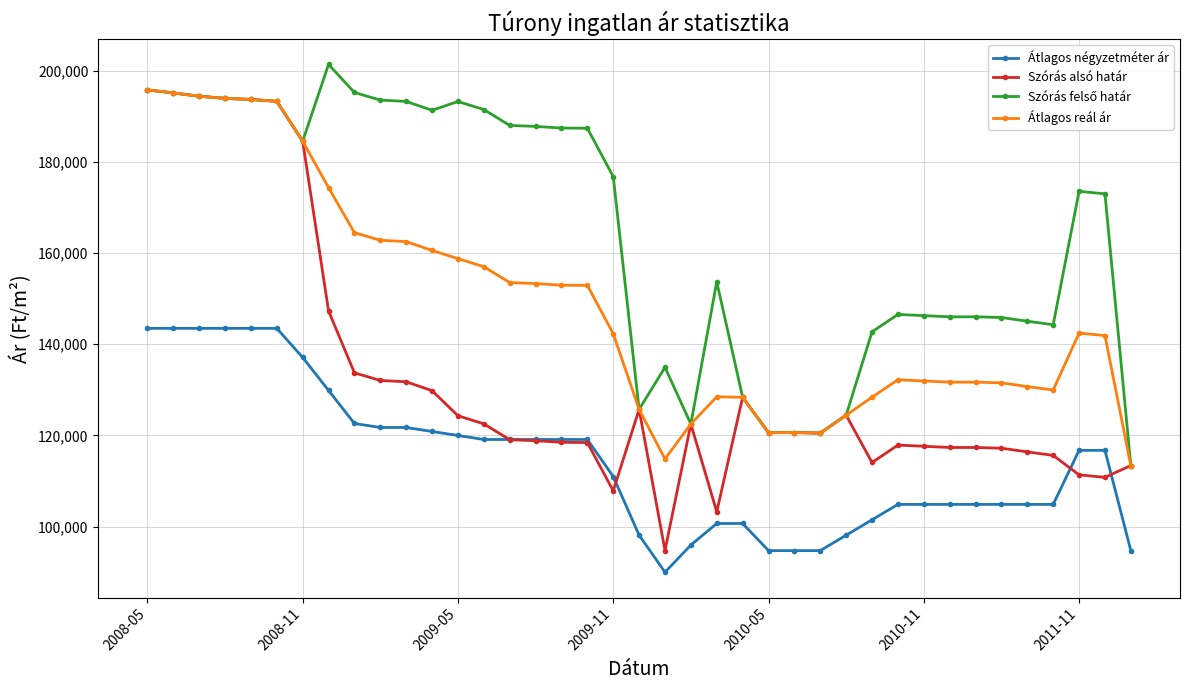

Which series has the largest range (max minus min)?

Szórás alsó határ